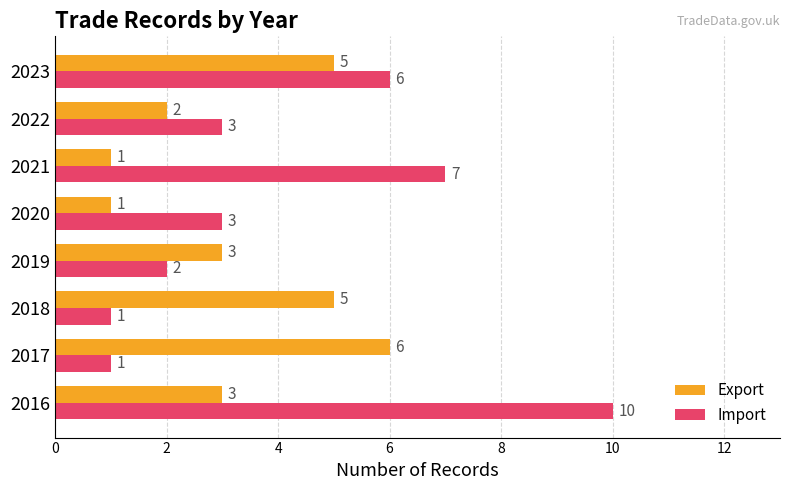

The Export series shows 3 at 2016. True or false?

True